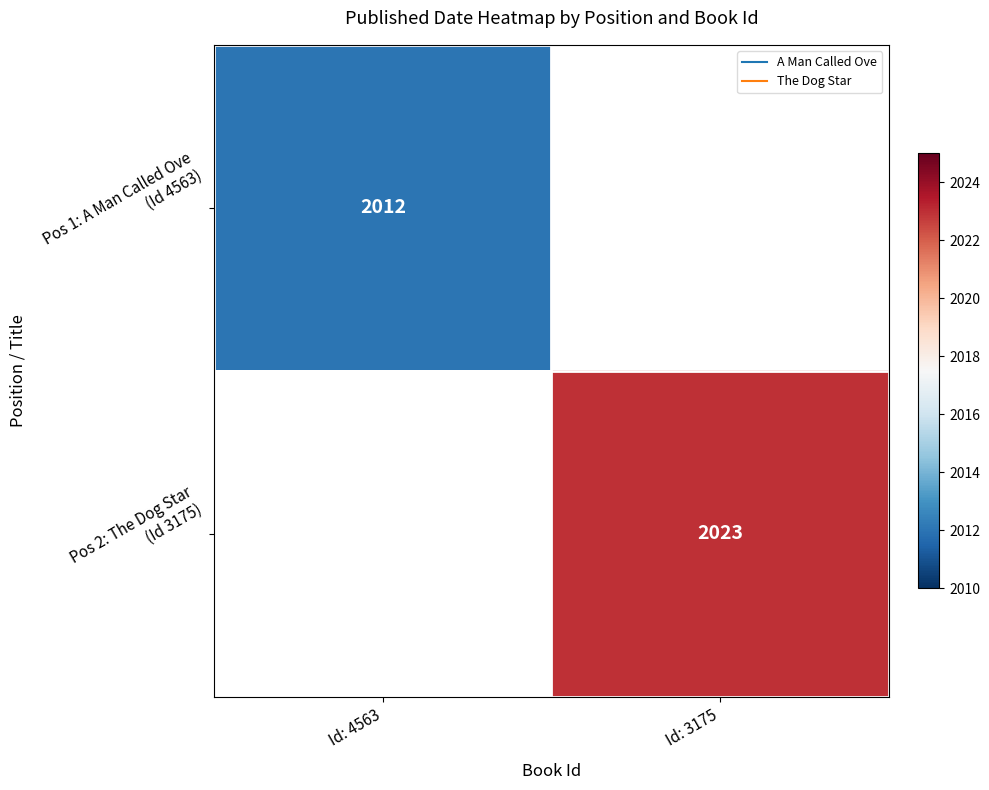

At Id: 3175, list the series in order from smallest to largest.

Pos 1: A Man Called Ove (Id 4563), Pos 2: The Dog Star (Id 3175)